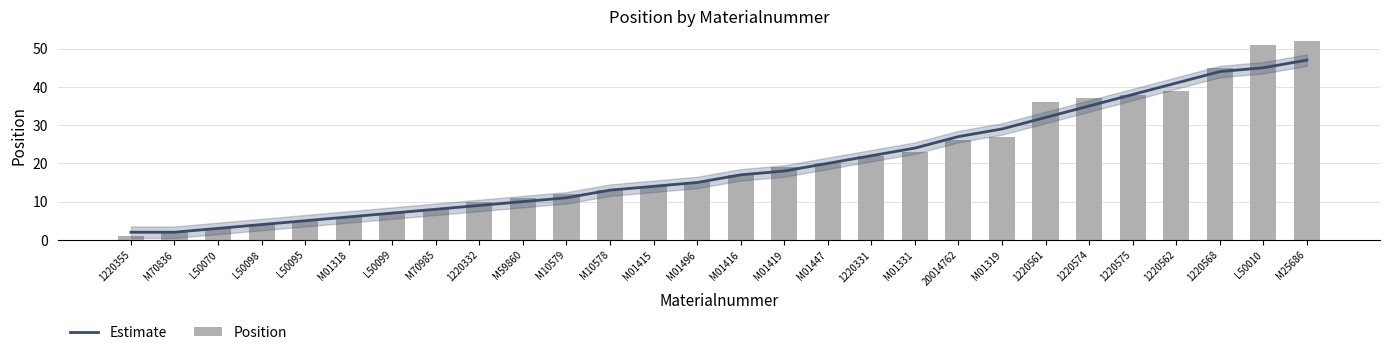

Is it true that Estimate equals 17 at M01416?

True